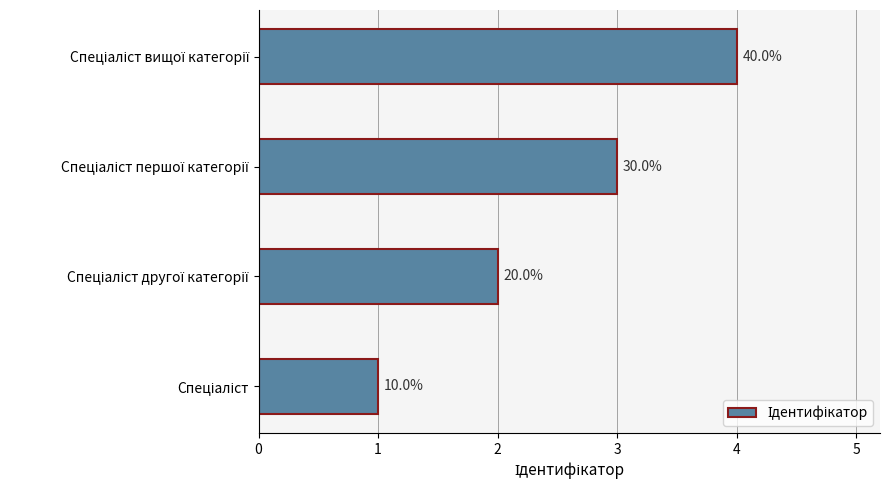

What is the greatest value displayed?

4